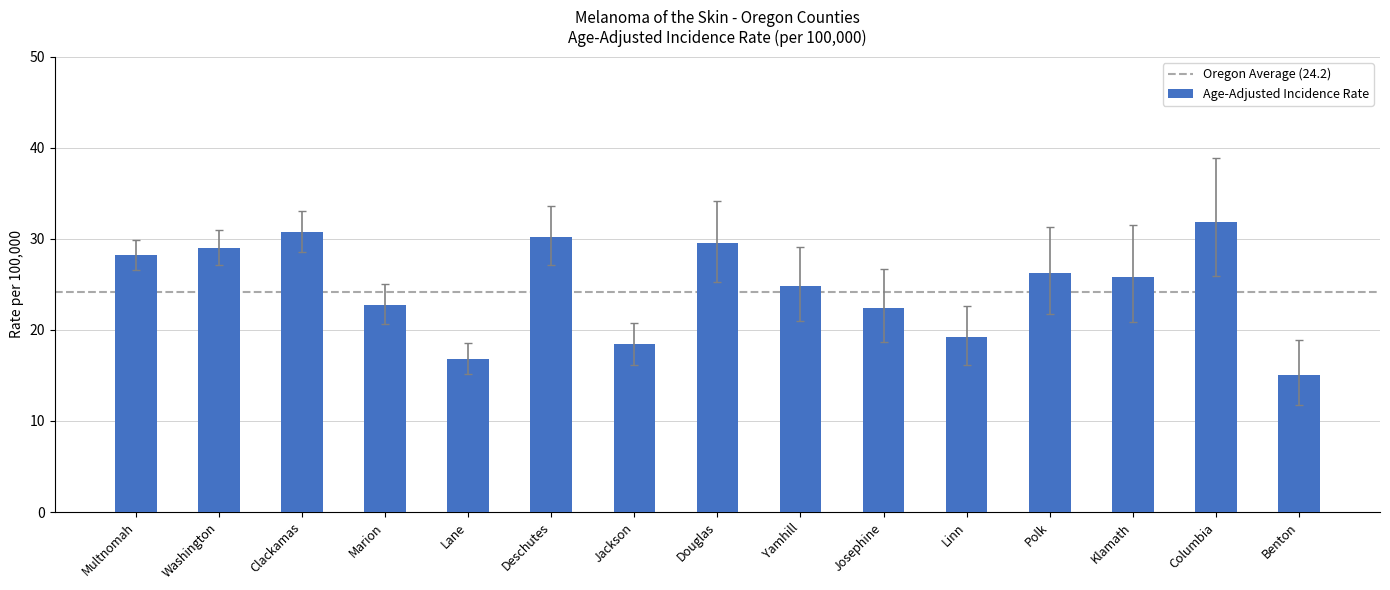

What value does the data have at Multnomah?

28.2